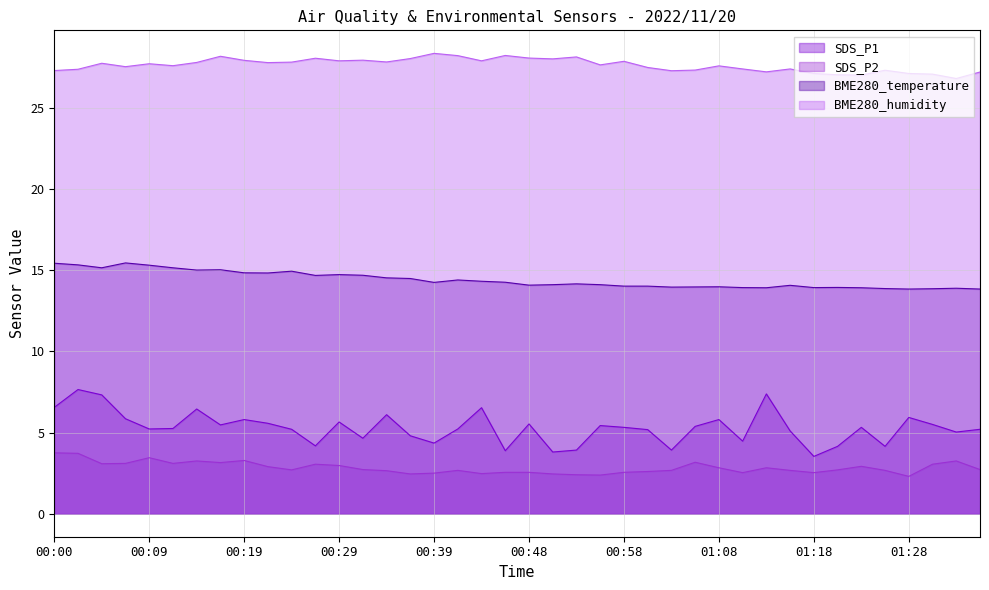

Between 00:00 and 00:44, which series saw the biggest shift?

SDS_P2